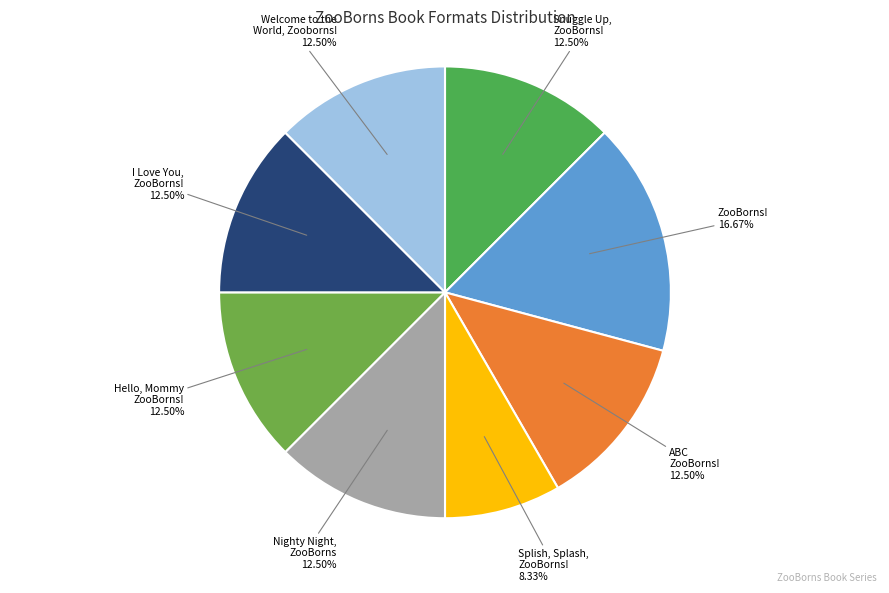

Count the number of slices in the pie.

8